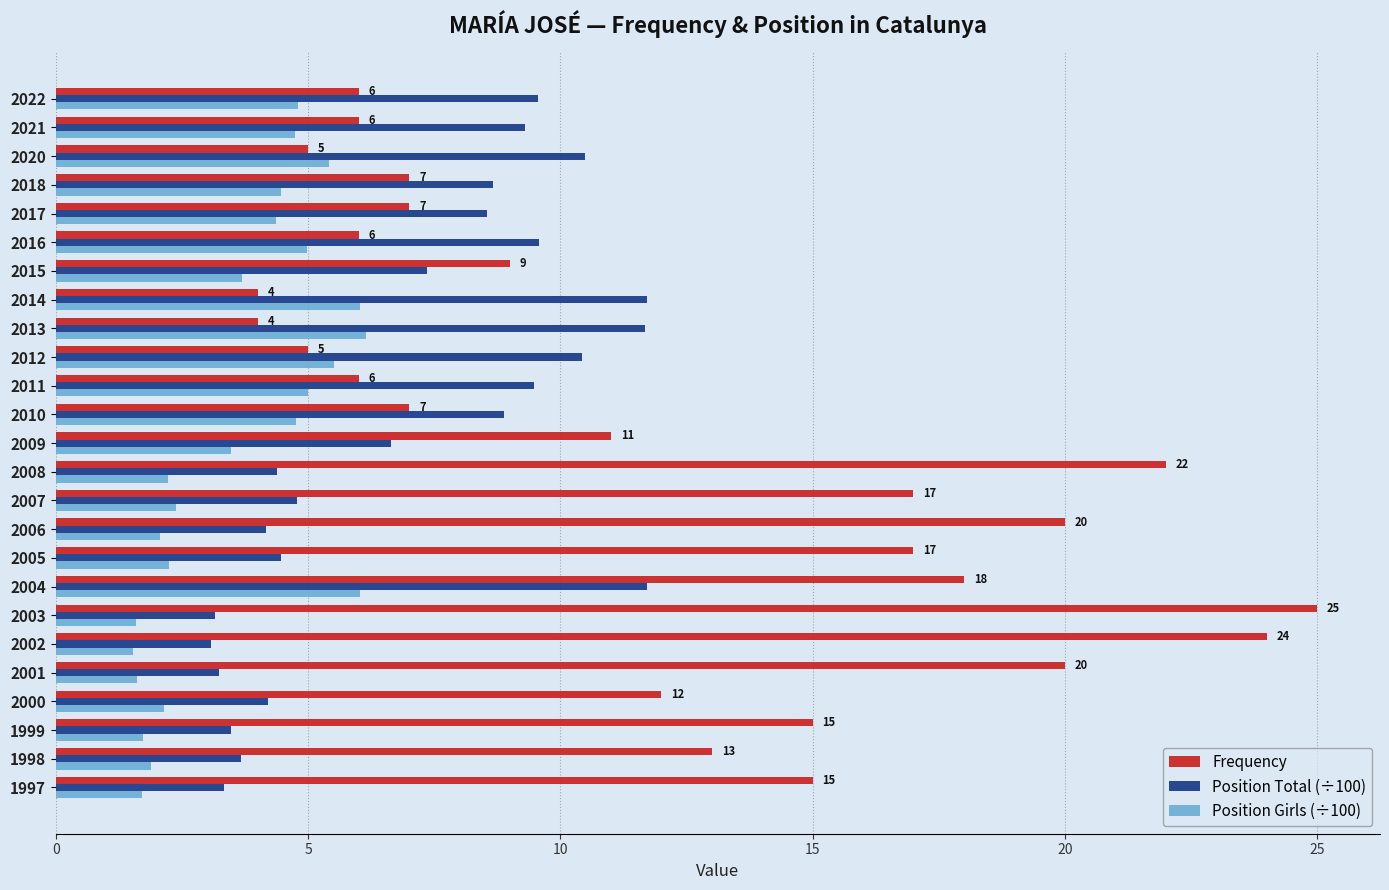

What is the sum of the Position Total (÷100) values at 2022 and 2017?

18.1